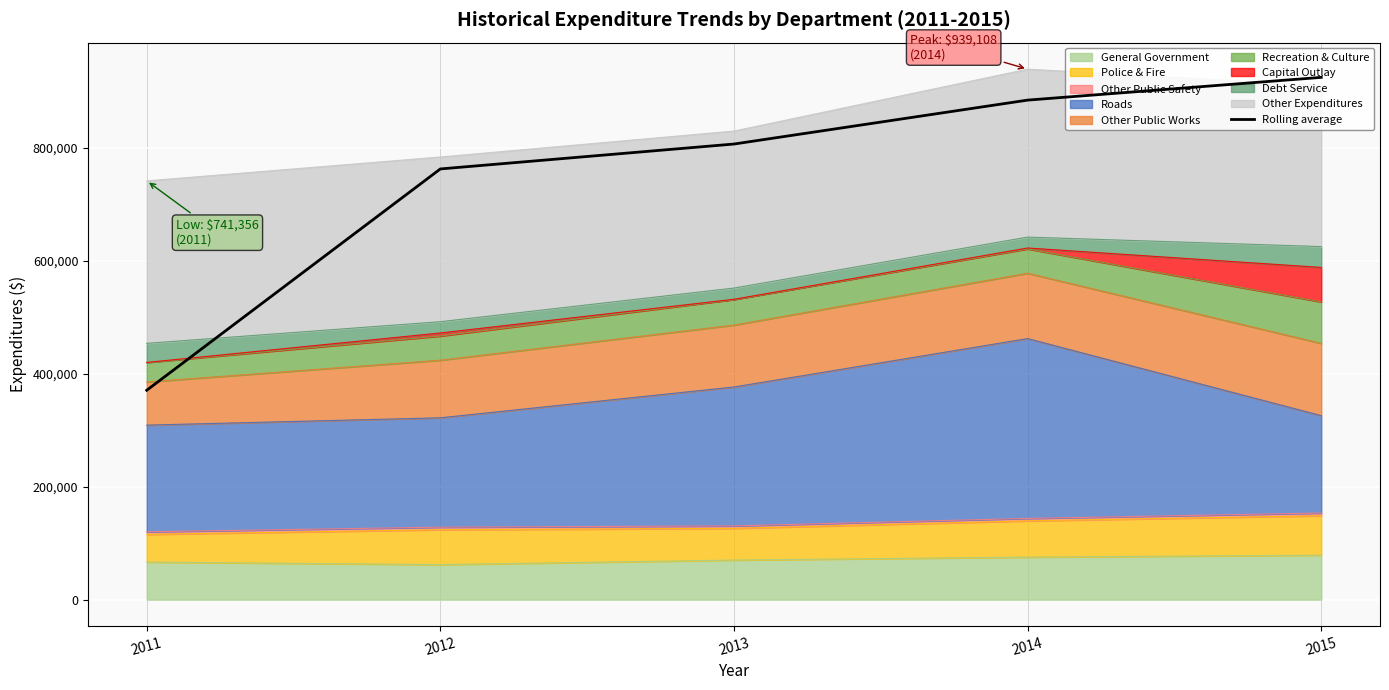

Approximately how many times larger is the value at 2012 compared to 2014?

0.9